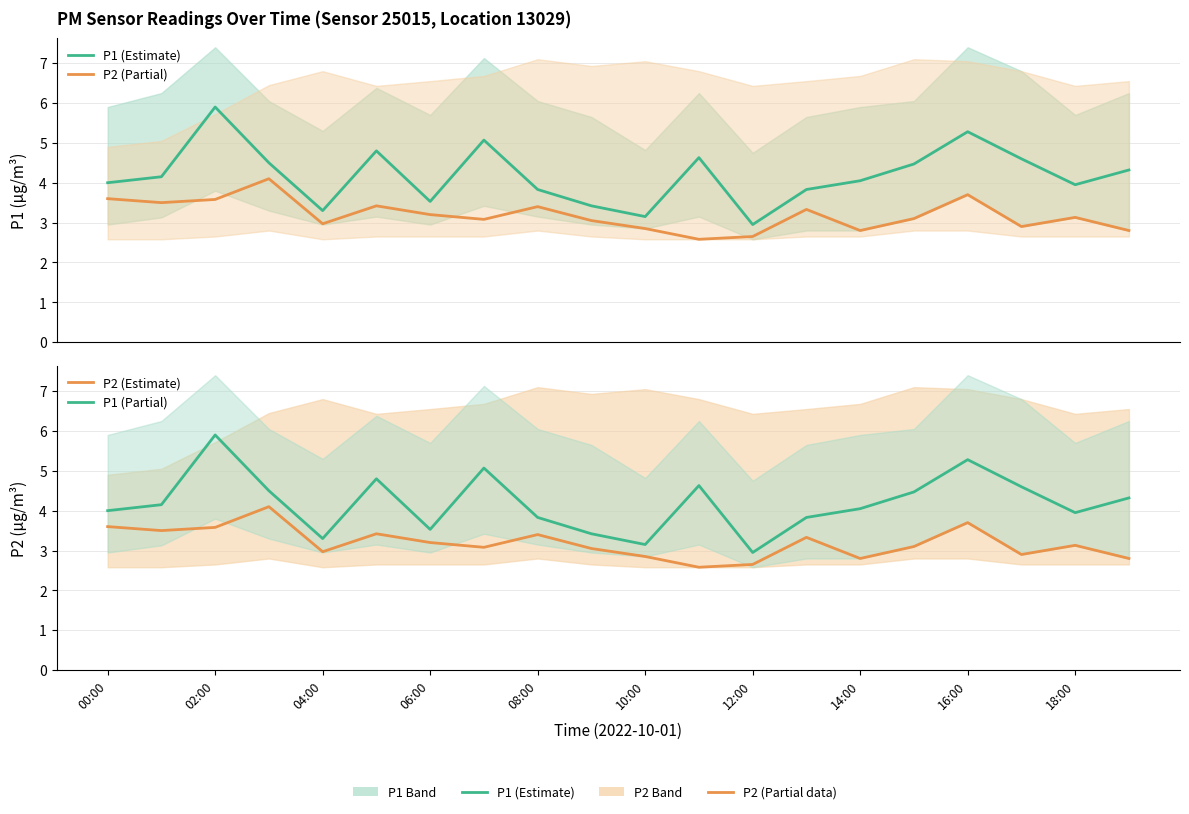

True or false: P1 (Partial) has more than 2 interior local peaks.

True